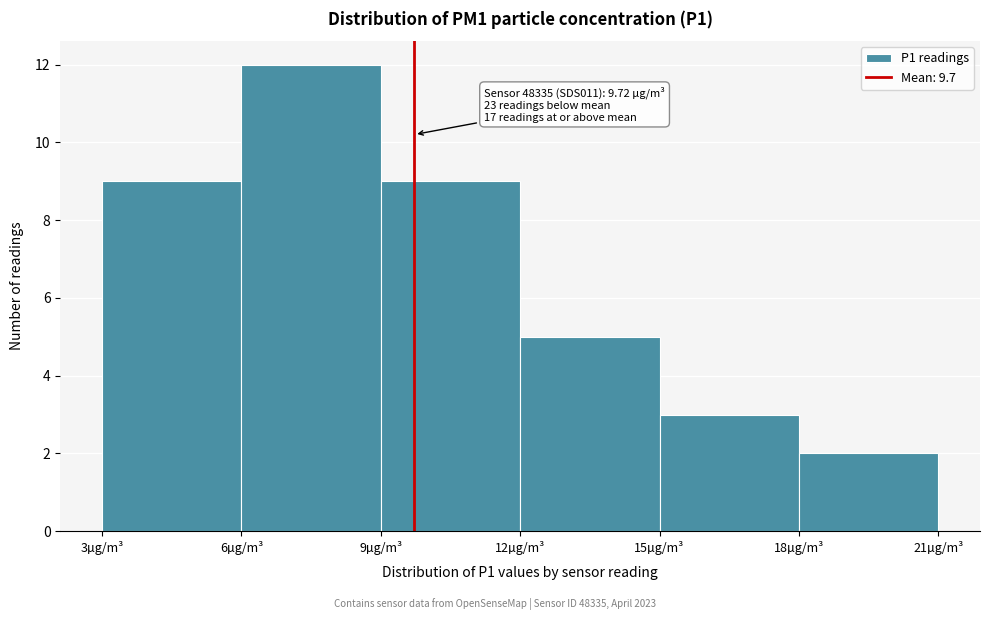

Over which range of the x-axis is the bar tallest?

6 to 9